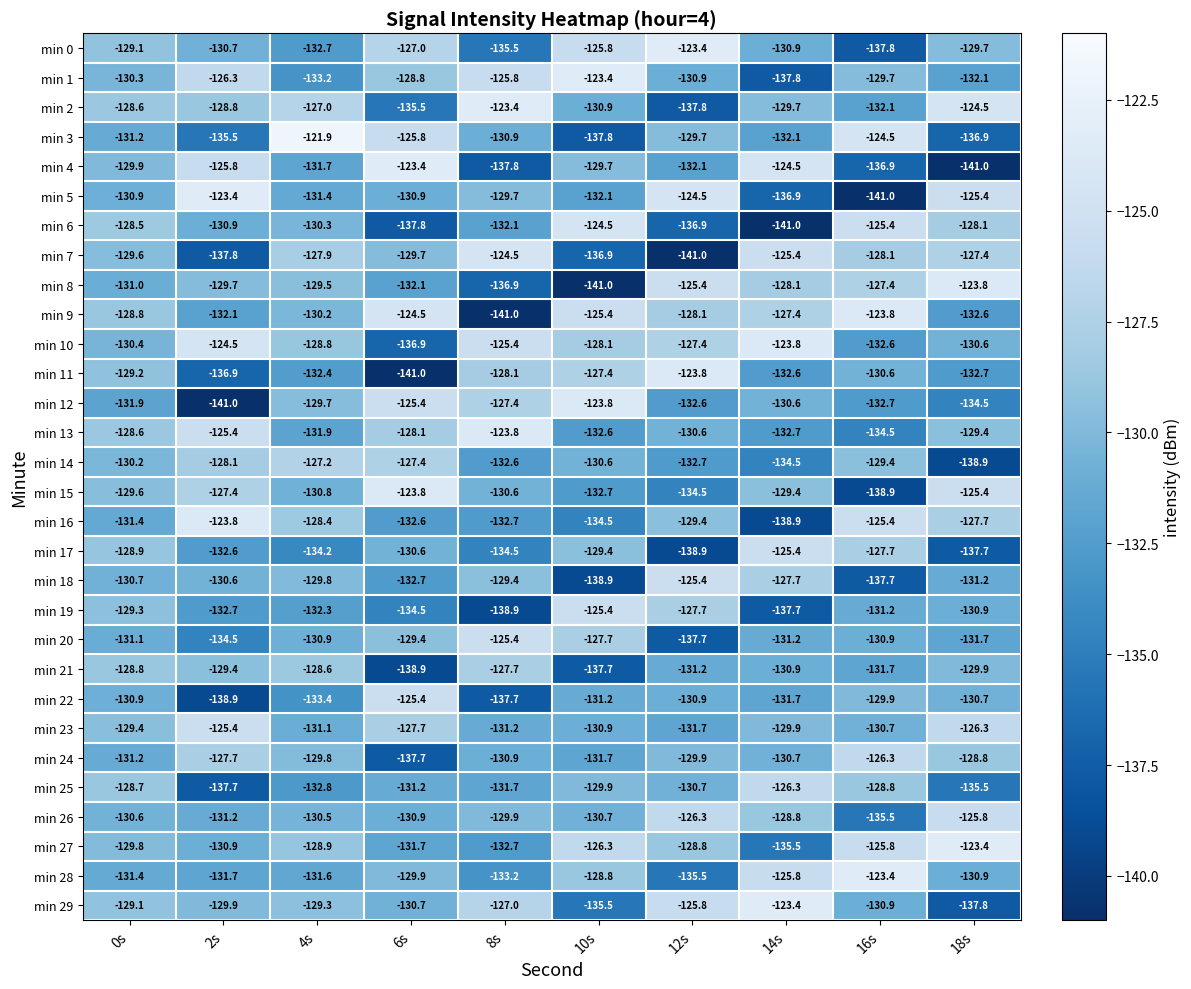

What is the average value of the min 26 series?

-130.0